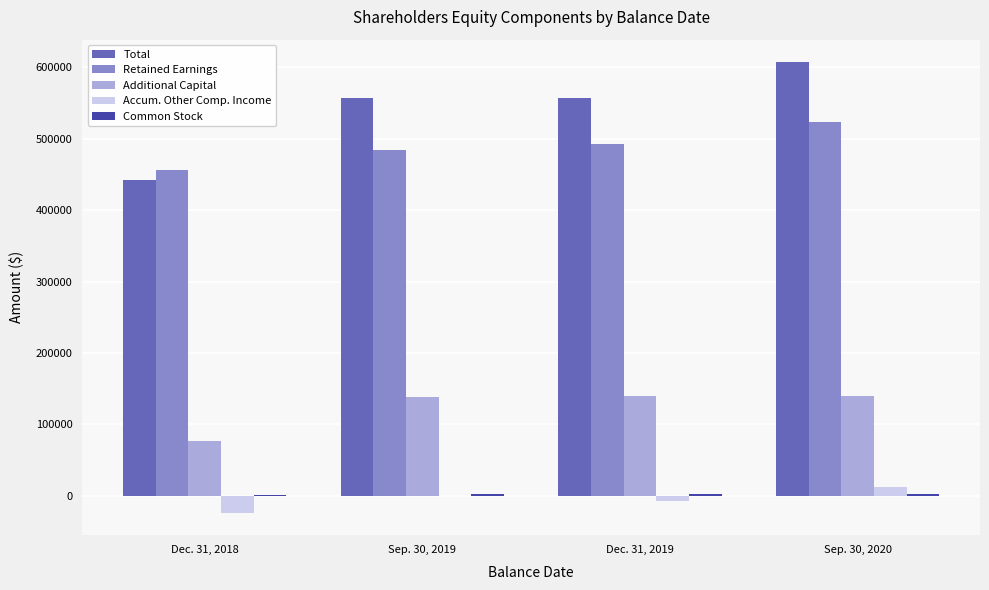

What is the greatest value displayed?

607095